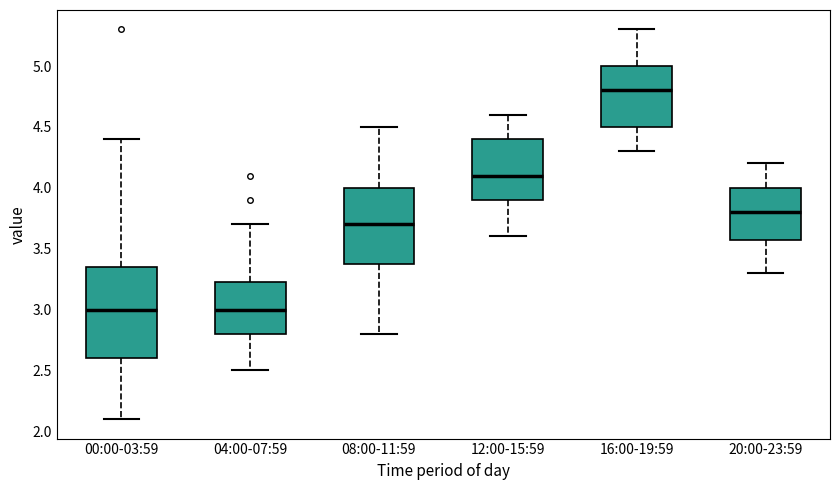

Comparing the boxes themselves (not the whiskers), which one is the tallest?

00:00-03:59